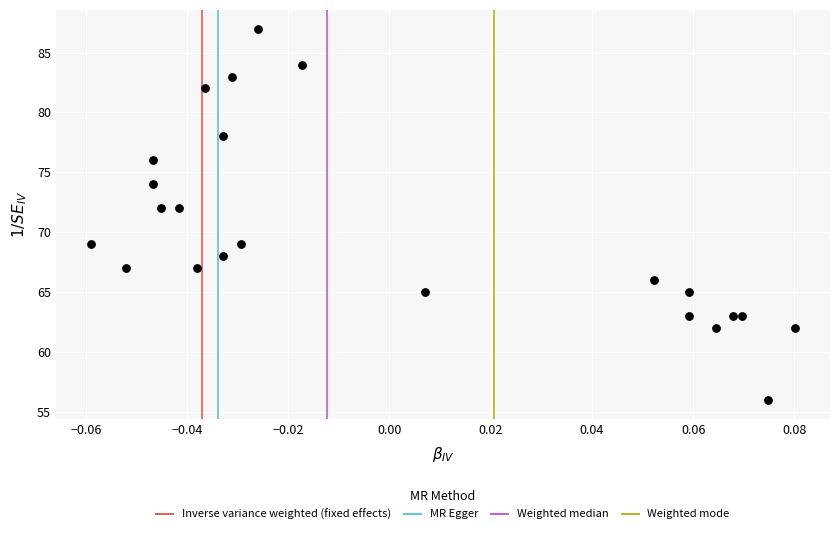

What is the range of Y values (max minus min)?

31